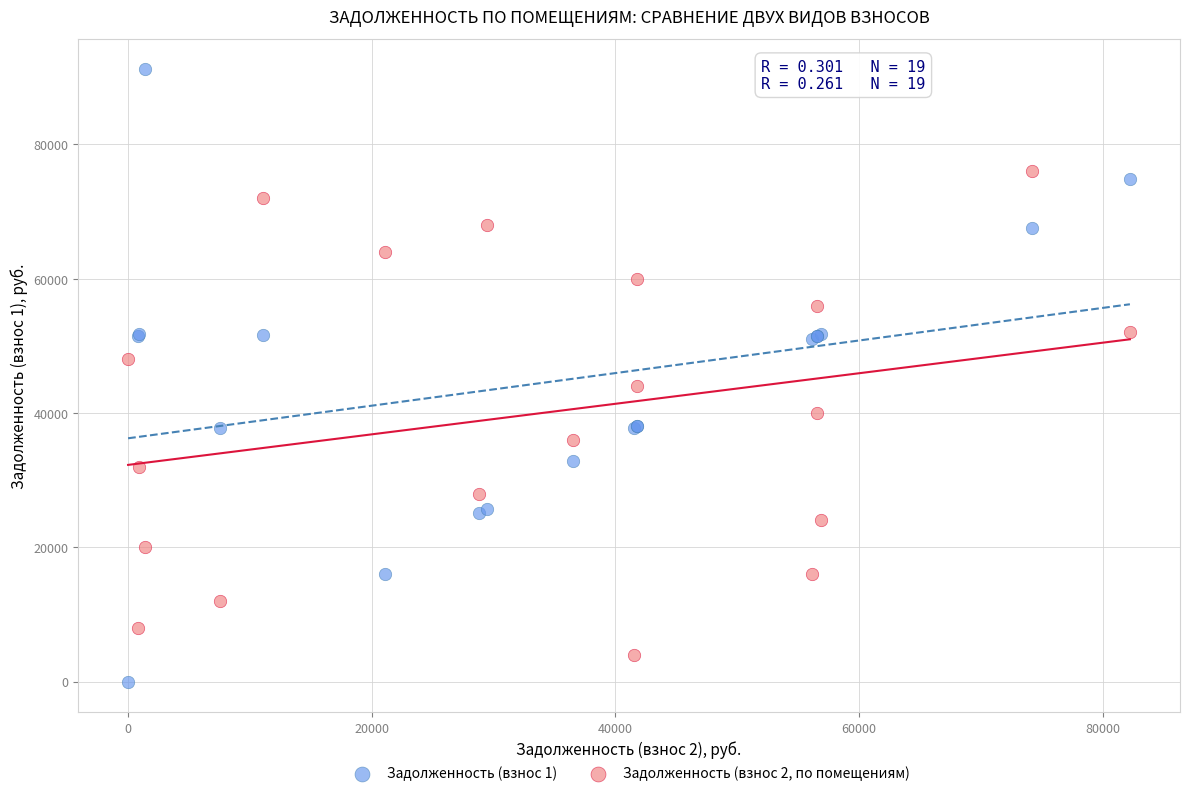

Which series has the widest spread of Y values?

Задолженность (взнос 1)